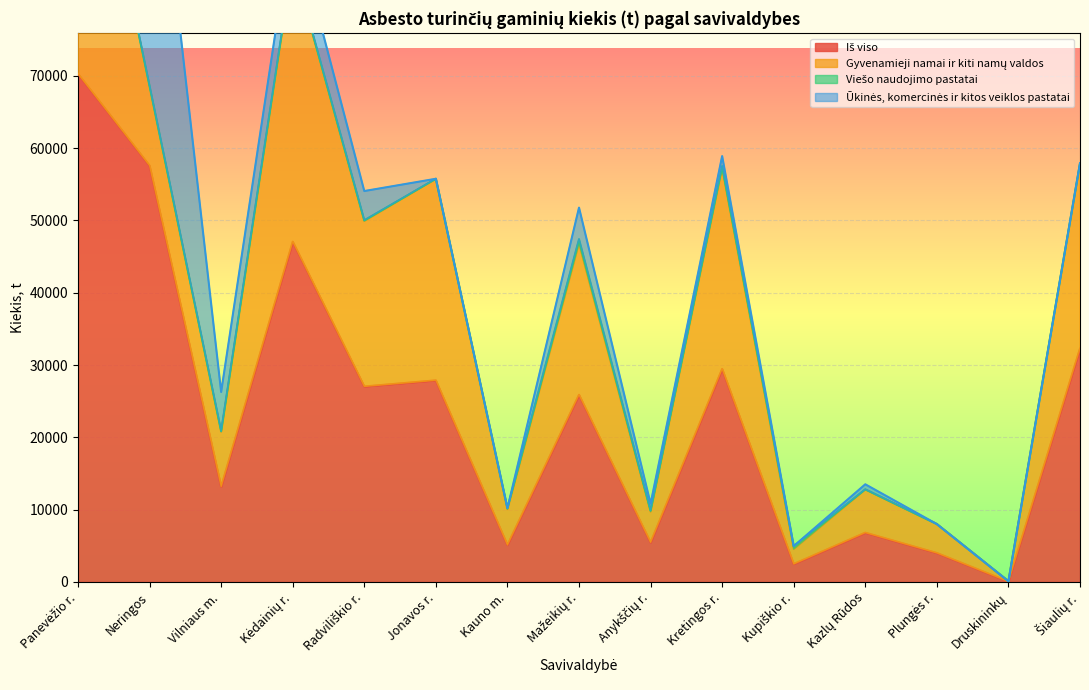

At which label does Viešo naudojimo pastatai reach its peak?

Mažeikių r.